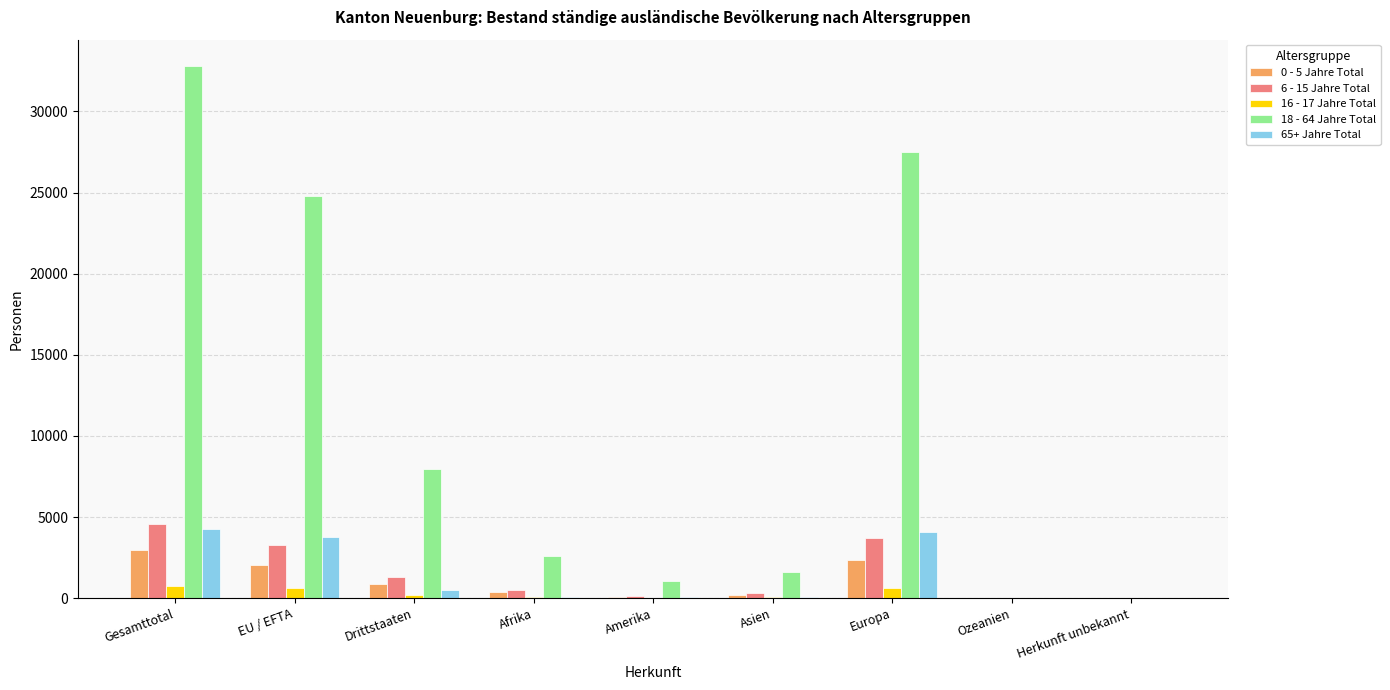

Which series has the largest total across all categories?

18 - 64 Jahre Total